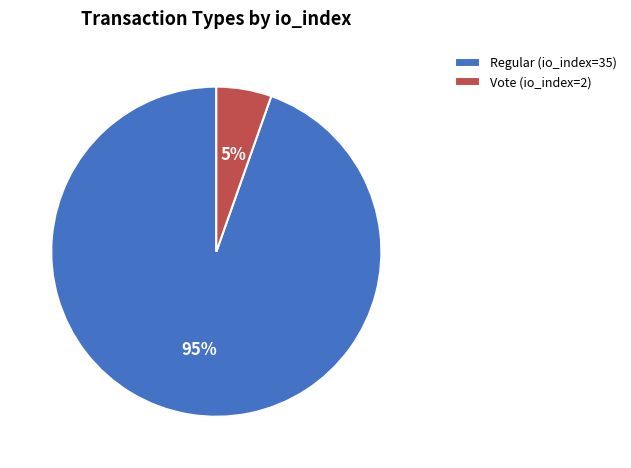

To the nearest percent, what is the combined percentage of Regular (io_index=35) and Vote (io_index=2)?

100%